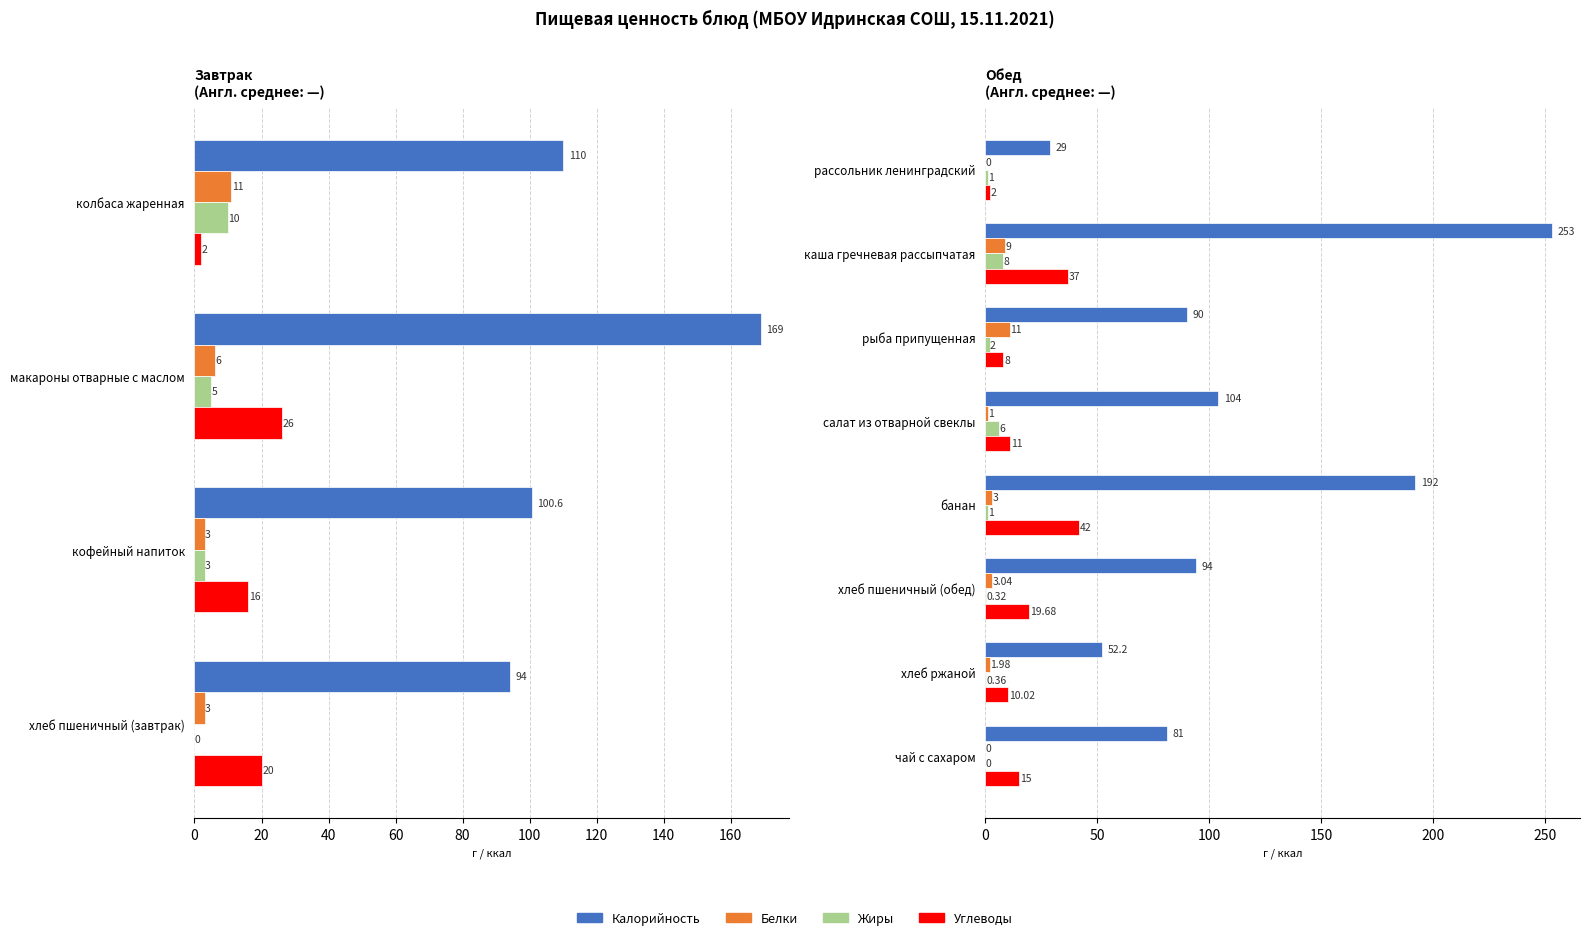

What are all the series names shown in the legend?

Калорийность, Белки, Жиры, Углеводы